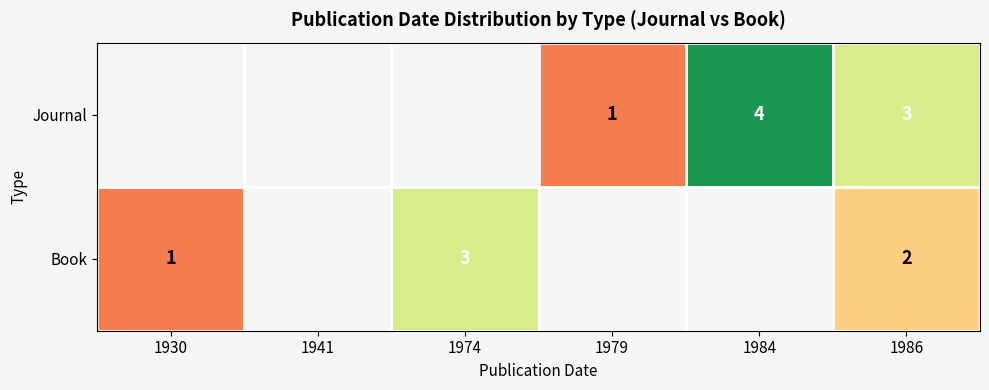

The value of Book at 1974 is 3. True or false?

True